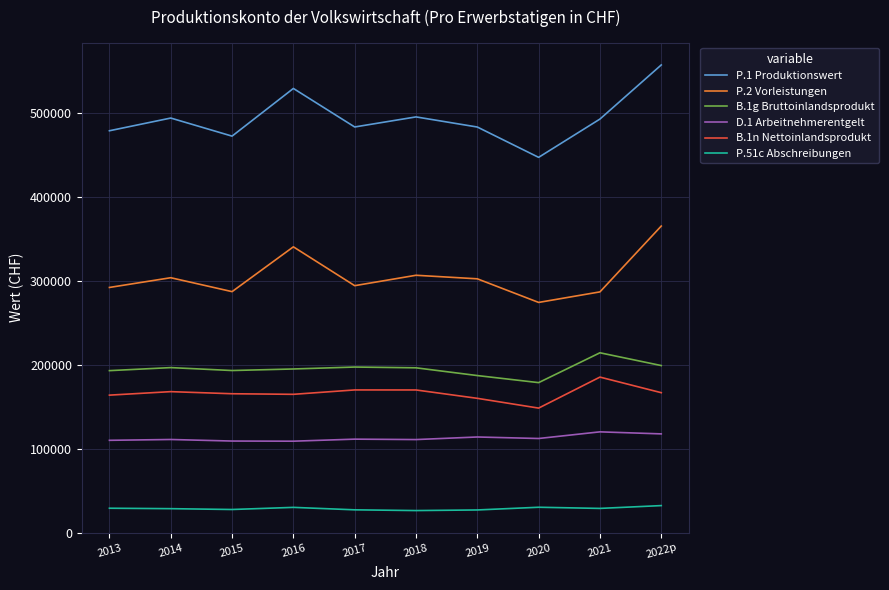

The value of D.1 Arbeitnehmerentgelt at 2016 is 165009. True or false?

False